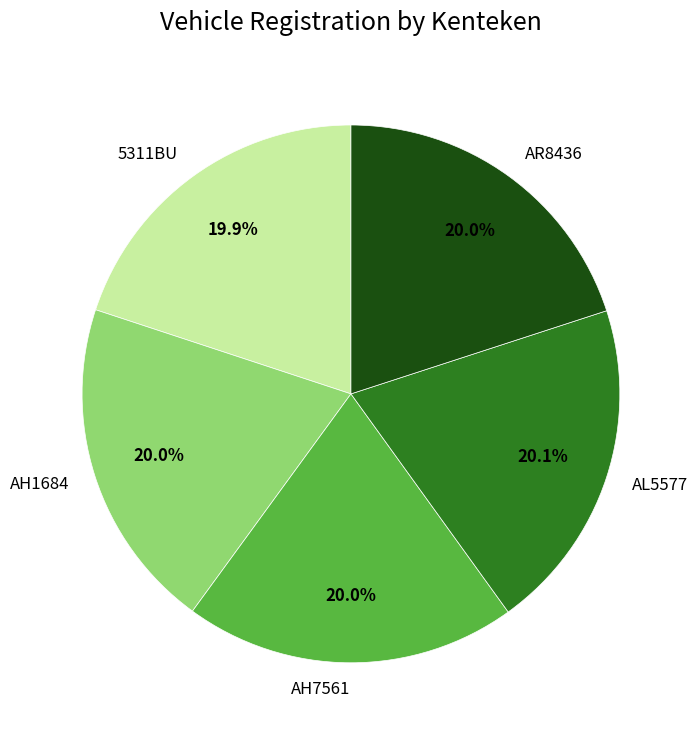

Is the sum of AR8436 and AH7561 greater than half?

No